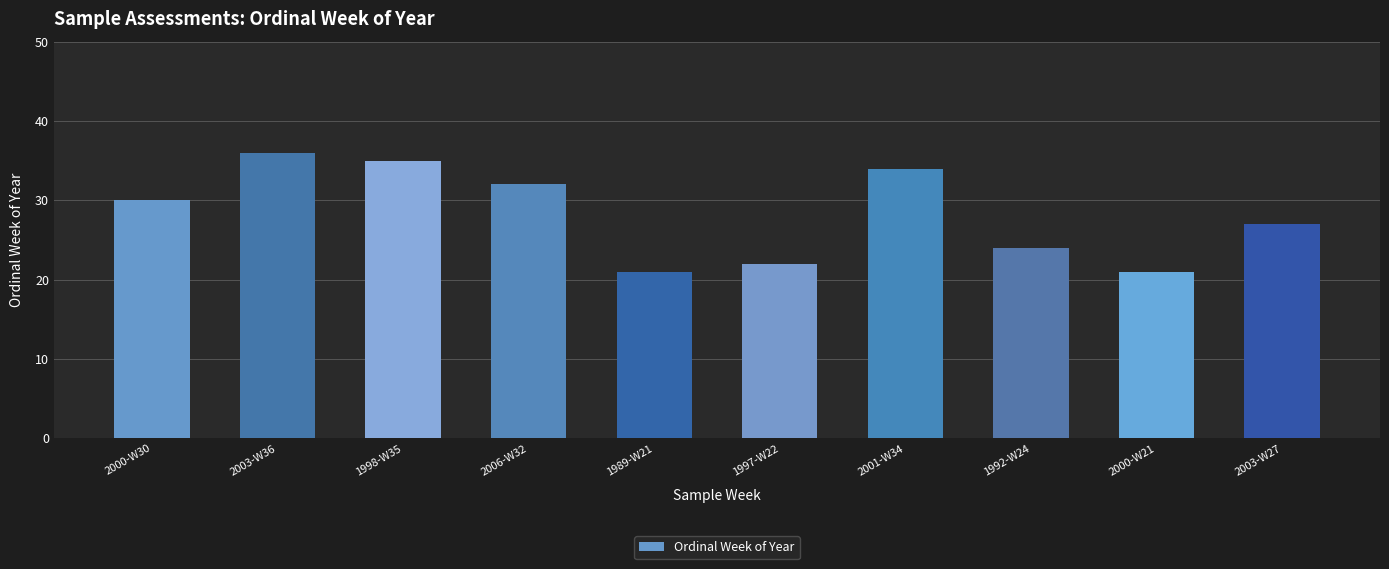

At which category does the chart reach its peak across all series?

2003-W36